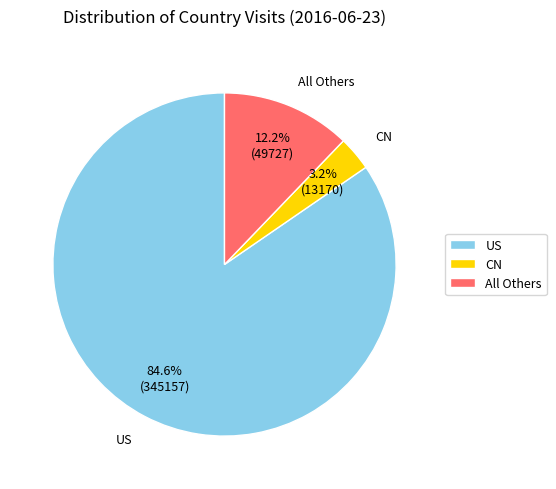

What is the ratio of the value at All Others to the value at CN?

3.8